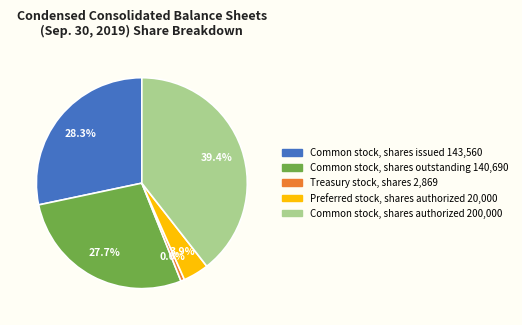

What percentage is NOT represented by Common stock, shares authorized?

60.6%